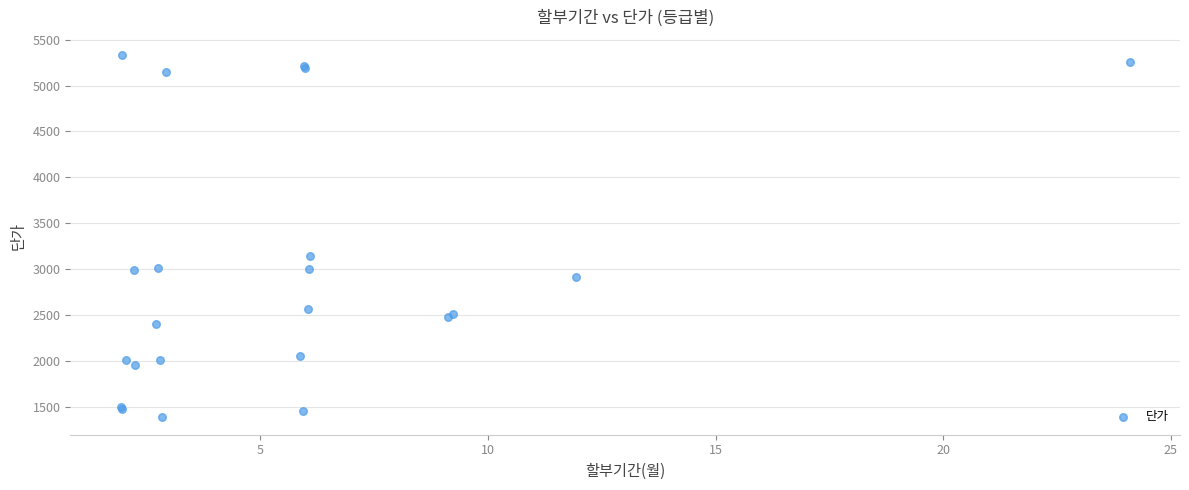

What Y value in the scatter plot is closest to 3361?

3148.2